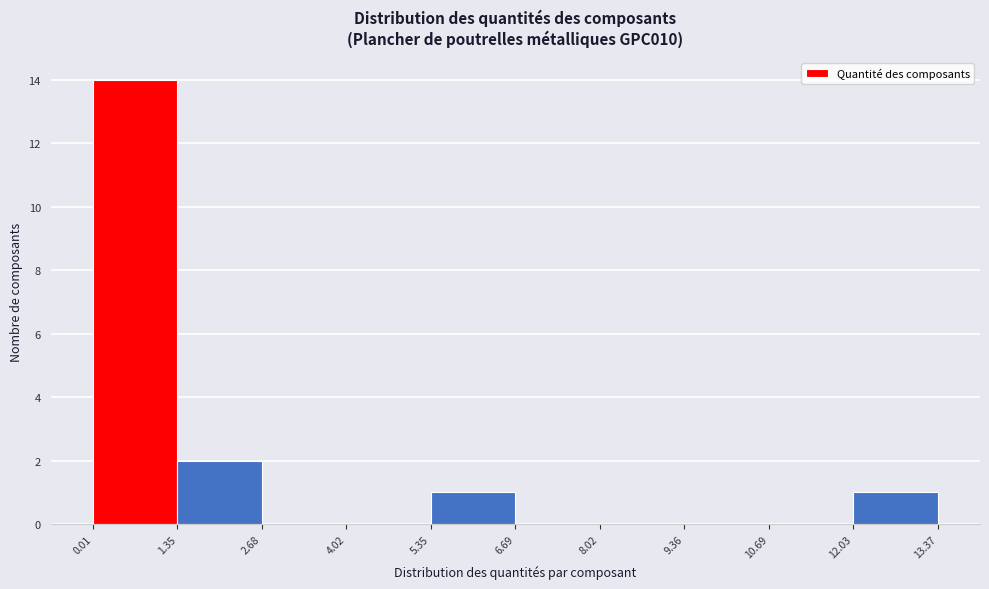

What is the height of the bar covering 0.01 to 1.35 on the x-axis? The values are not printed on the chart, so give them approximately, as read against the axis.

14